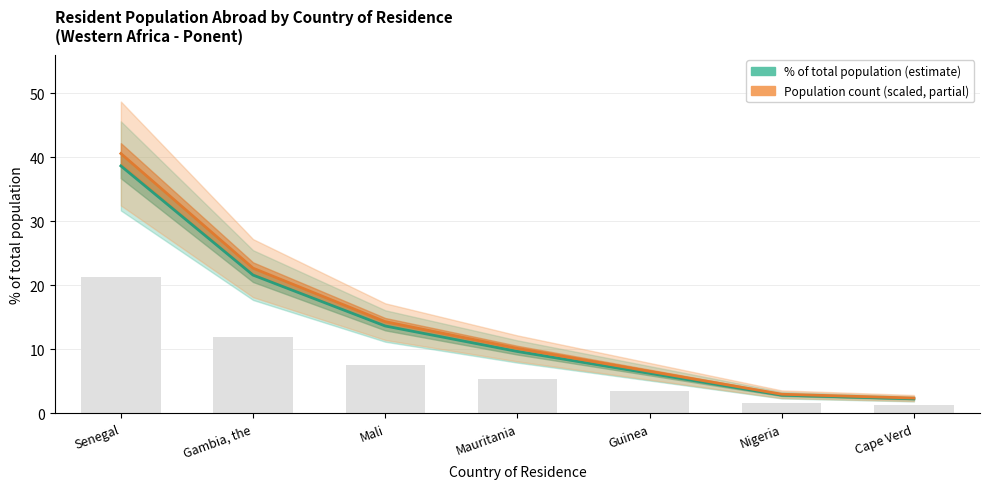

Which label corresponds to the smallest value in the chart?

Cape Verd